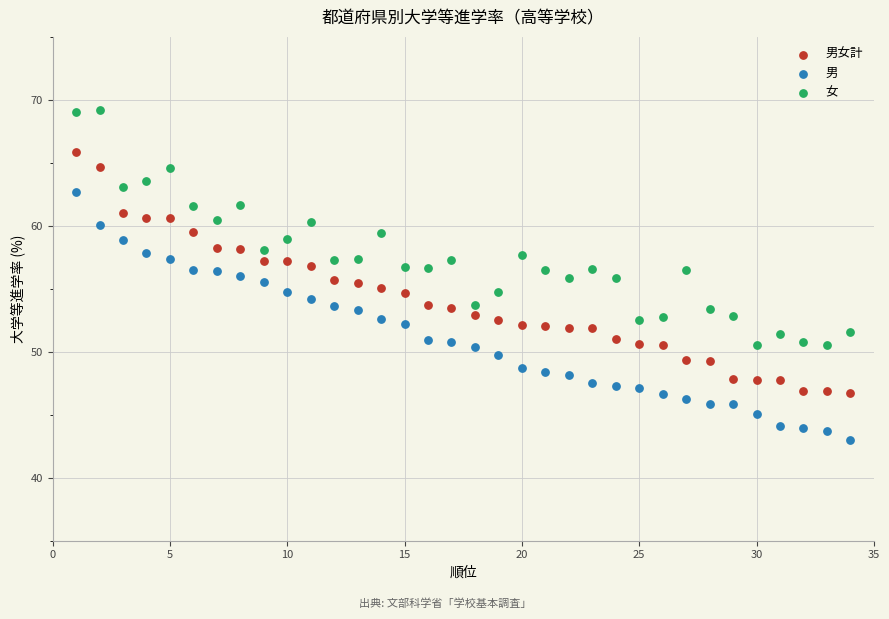

Which series reaches the maximum Y coordinate?

女